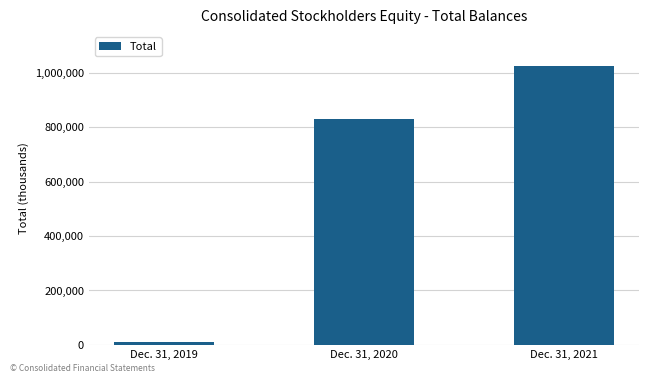

Between Dec. 31, 2021 and Dec. 31, 2020, which is larger?

Dec. 31, 2021